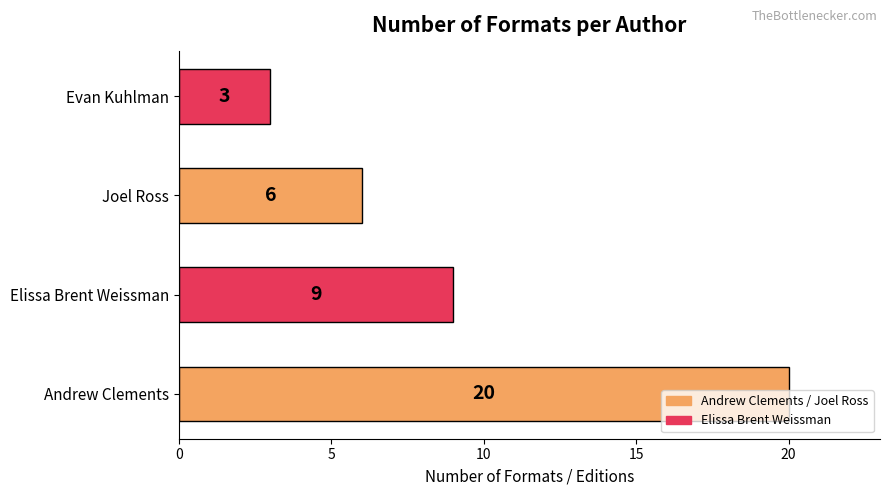

How many data points are less than 9?

2